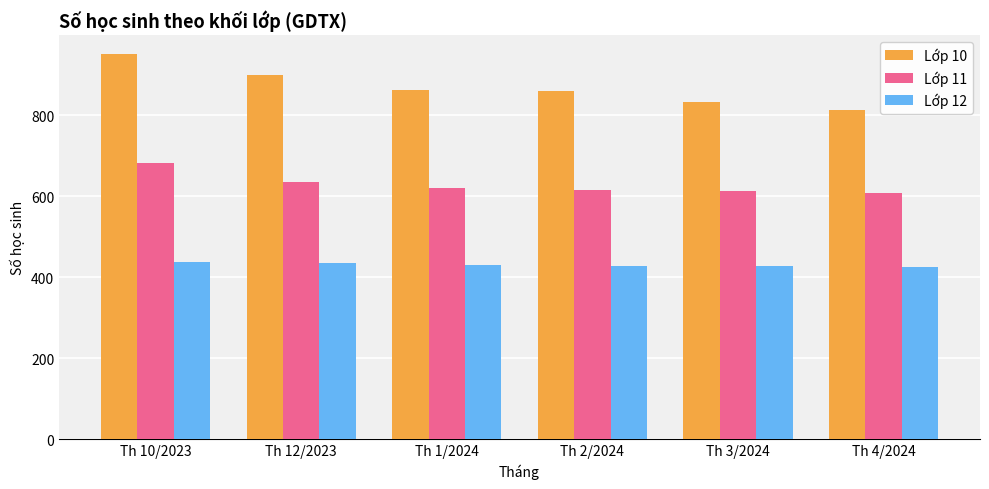

Which series has the widest spread of values?

Lớp 10